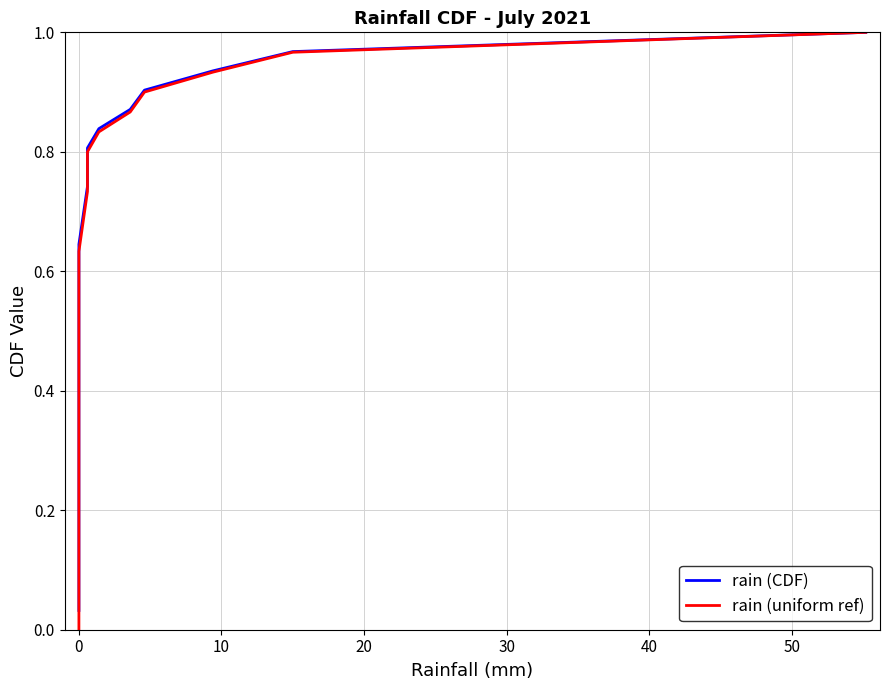

True or false: rain (CDF) and rain (uniform ref) intersect in this chart.

False